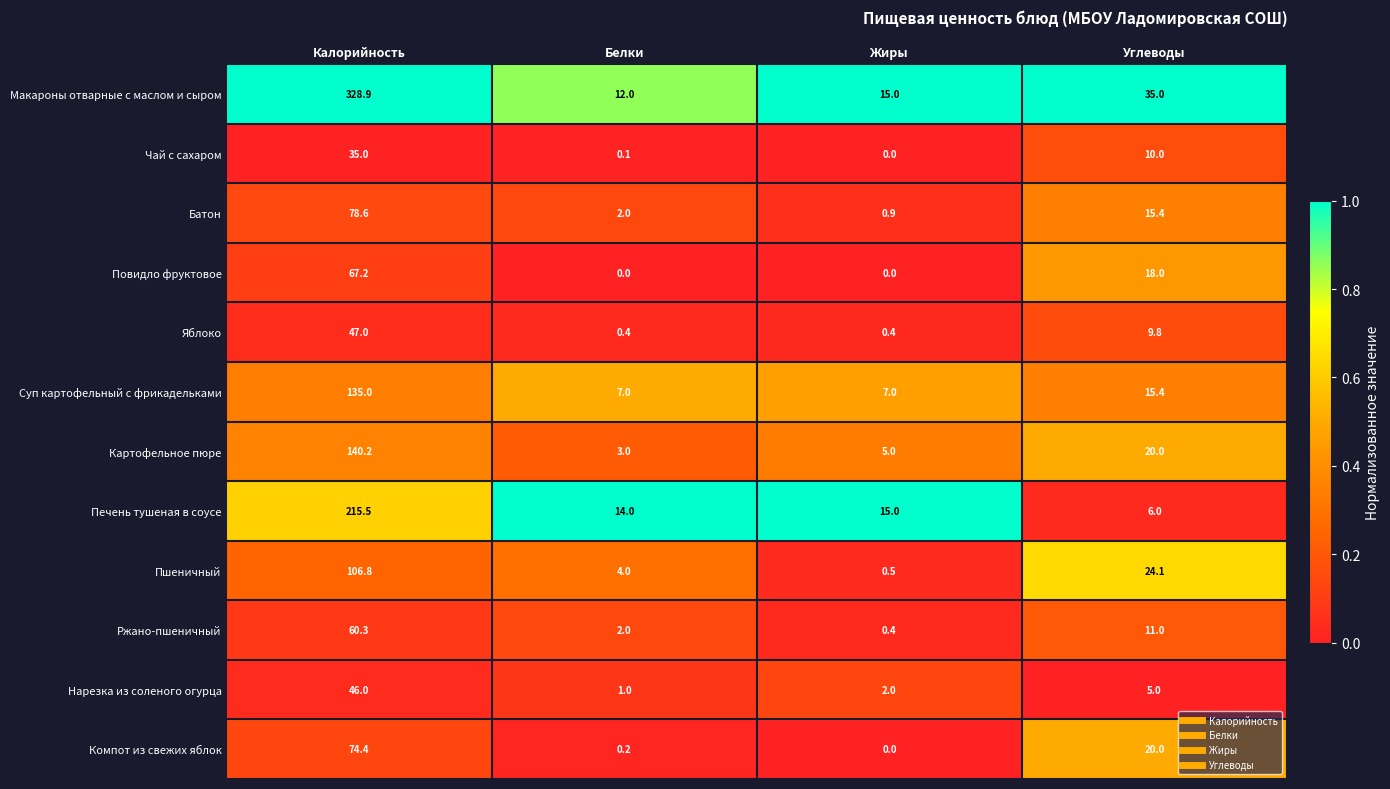

Is it true that Яблоко equals 4.5 at Углеводы?

False